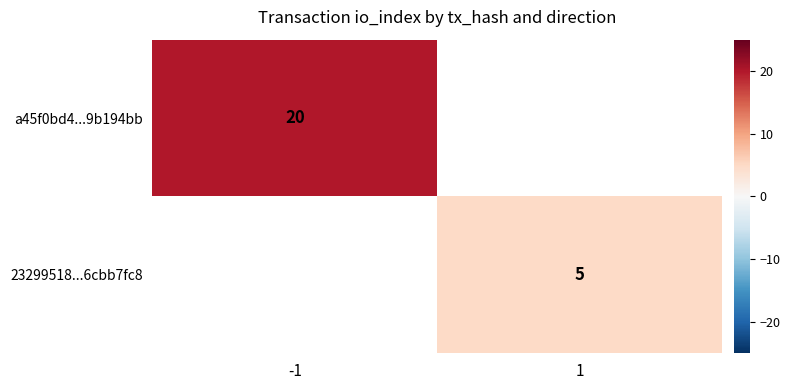

True or false: 23299518...6cbb7fc8 has a value of 2.0 at 1.

False